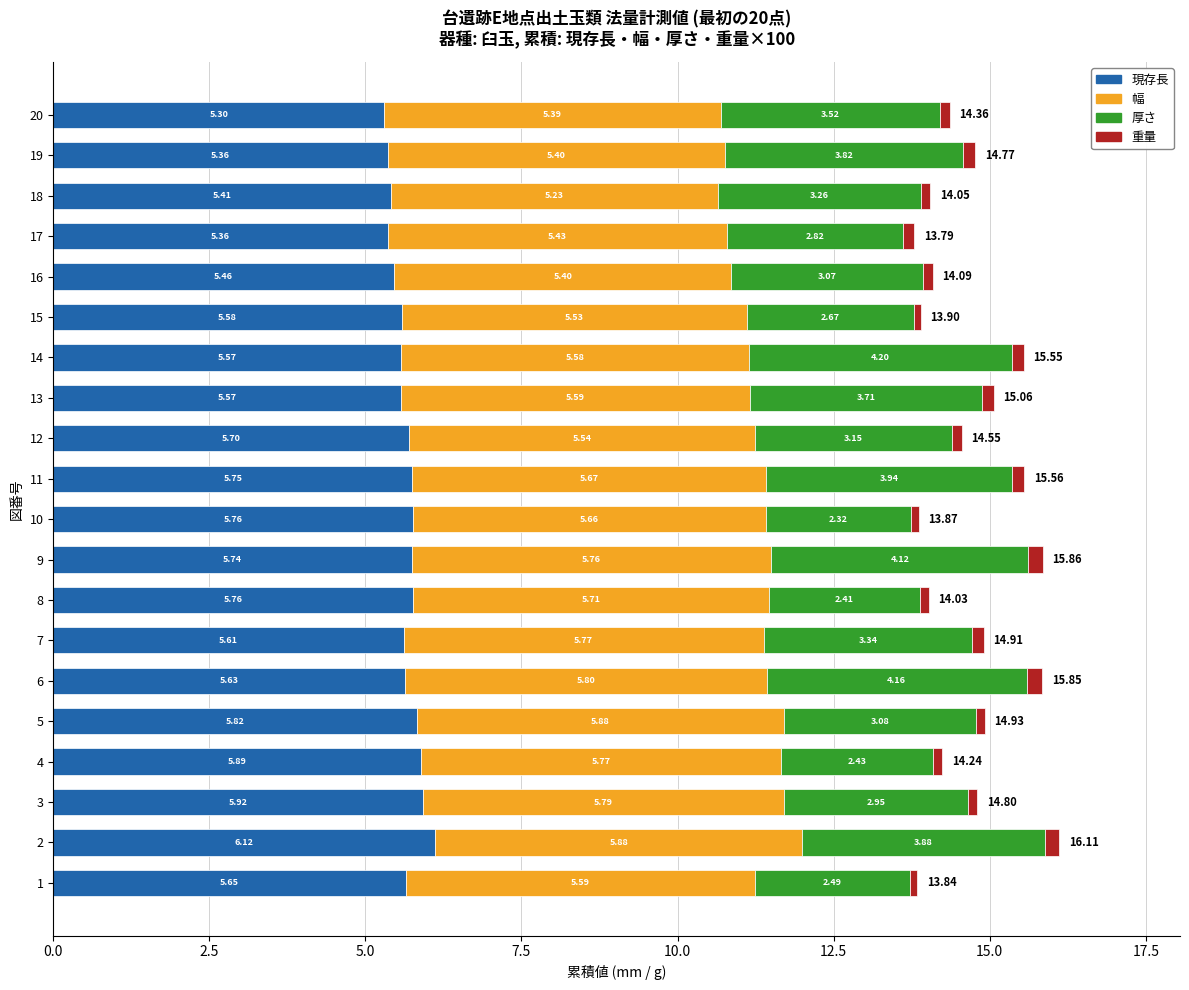

What is the total value across all series at 9?

15.9